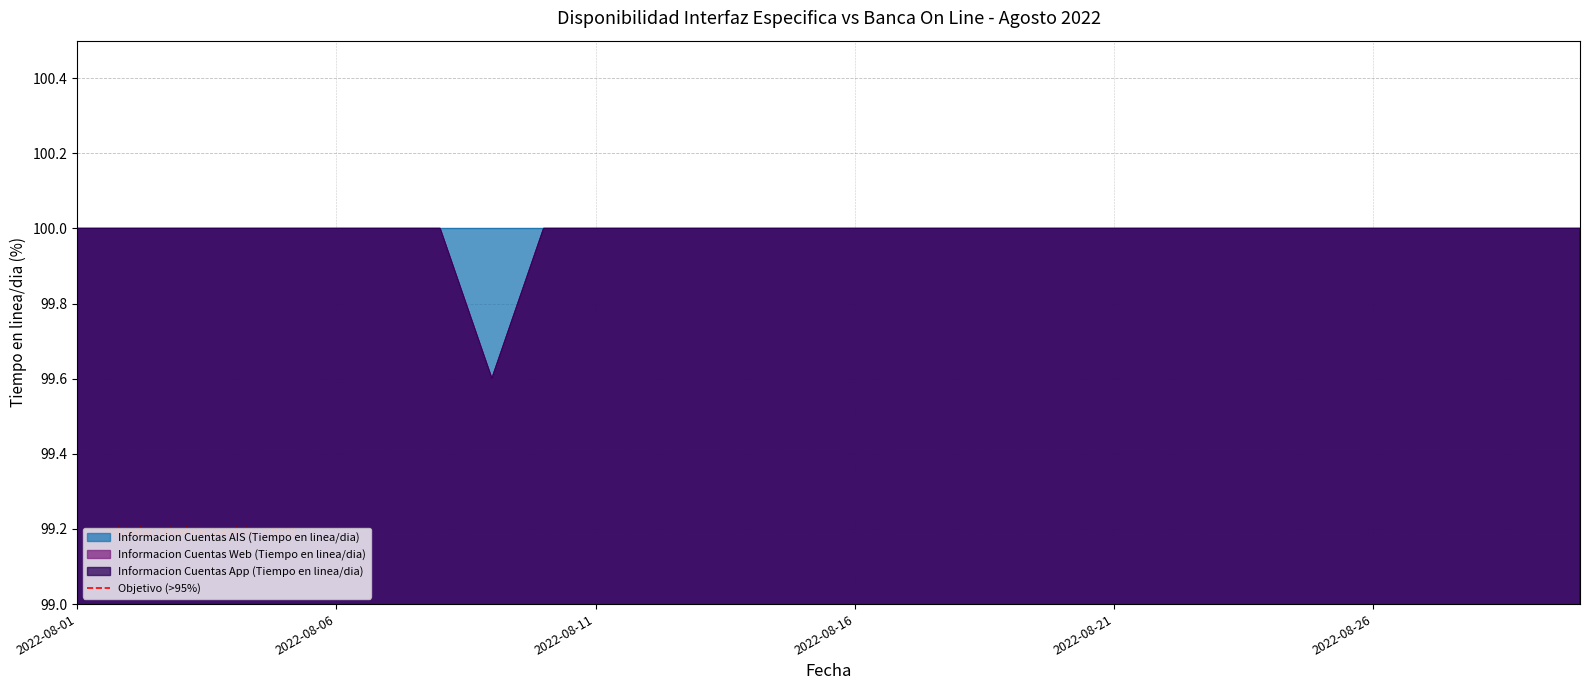

What is the value of the Informacion Cuentas Web (Tiempo en linea/dia) point at the 7th from the left?

100.0